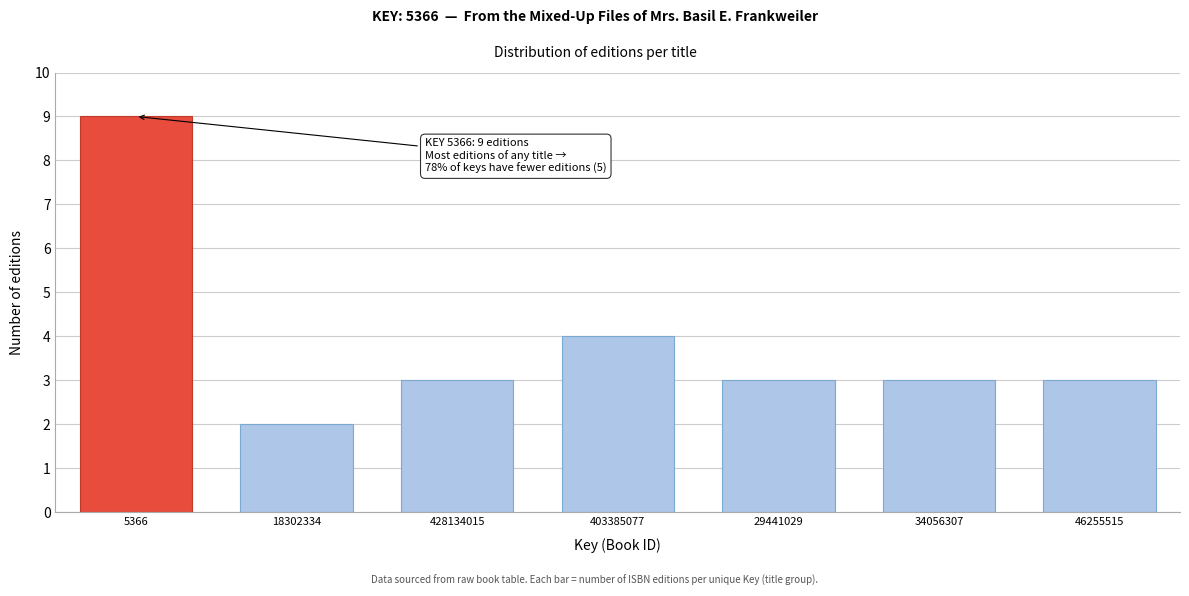

Reading left to right, what are all the values shown in this chart?

5366=9	18302334=2	428134015=3	403385077=4	29441029=3	34056307=3	46255515=3